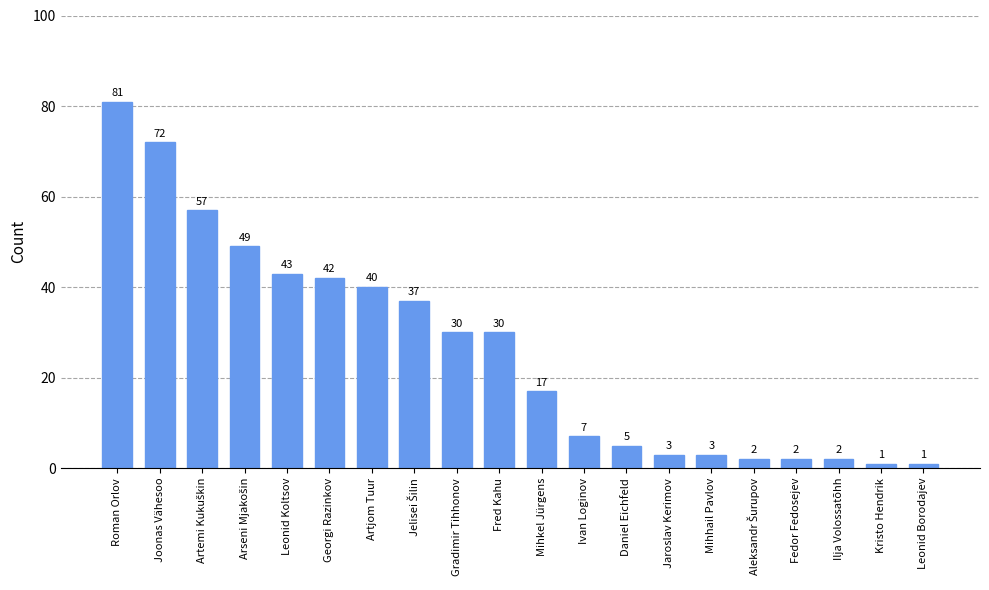

What is the difference between the values at Georgi Razinkov and Mihhail Pavlov?

39